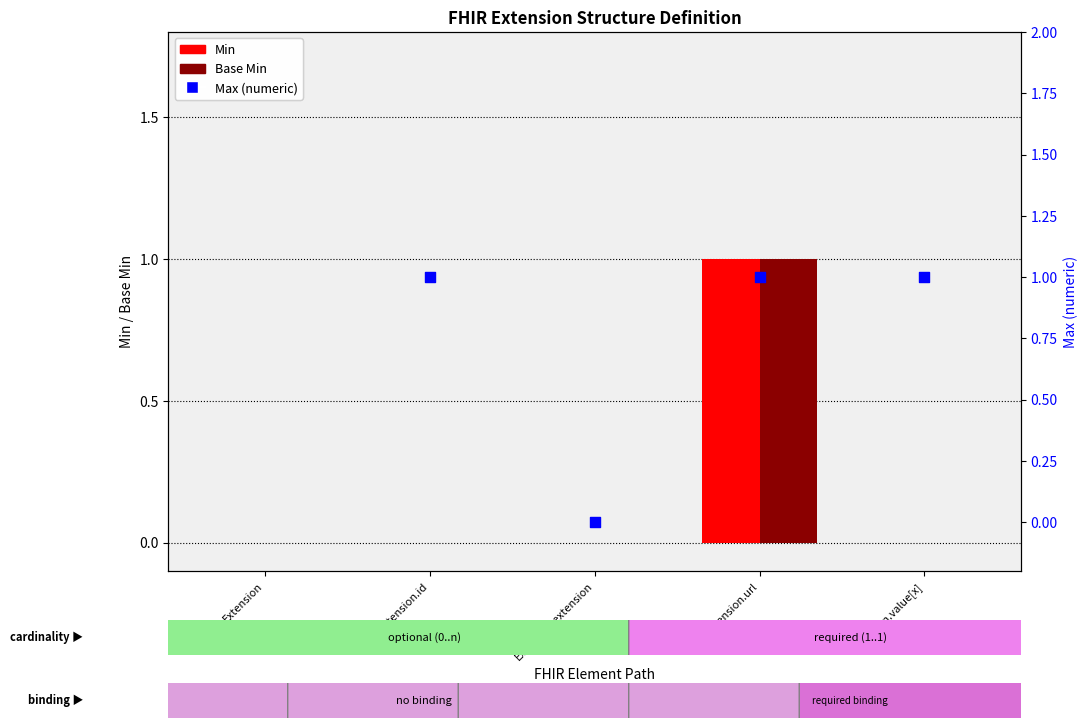

At which category is the sum across all series the highest?

Extension.url